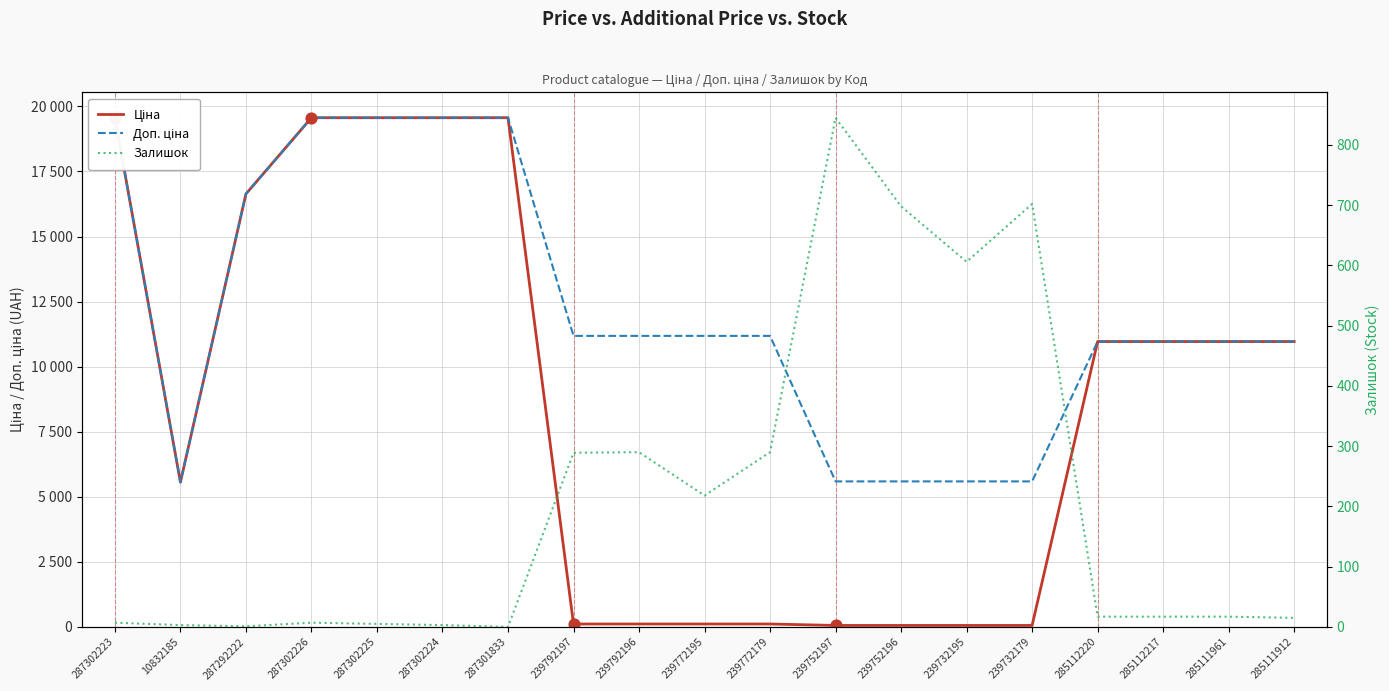

At how many categories does at least one series exceed 5576?

18